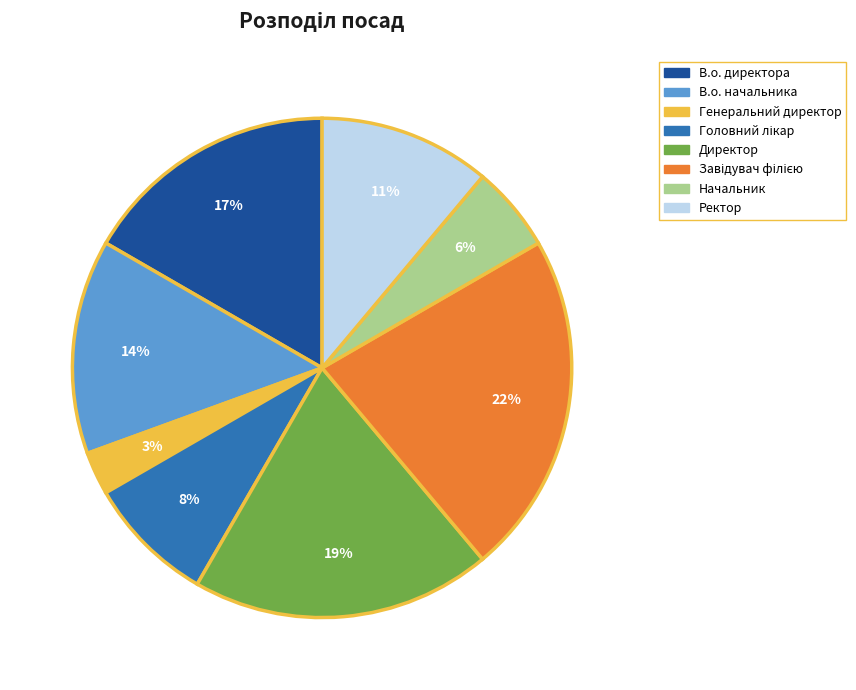

Which category has the smallest portion of the pie?

Генеральний директор